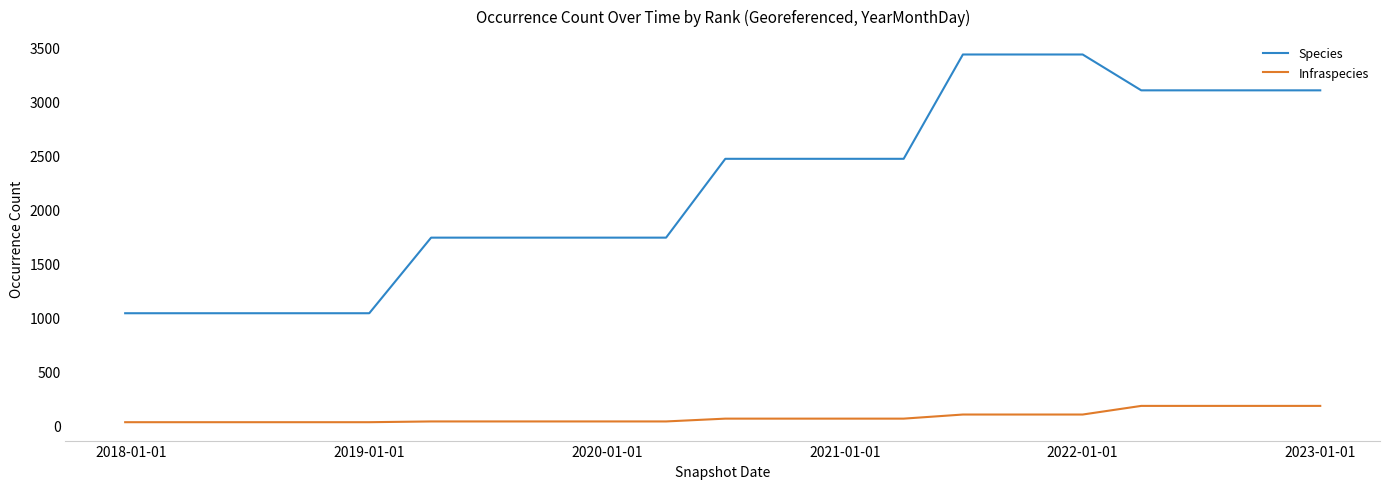

Count the number of categories in the chart.

21